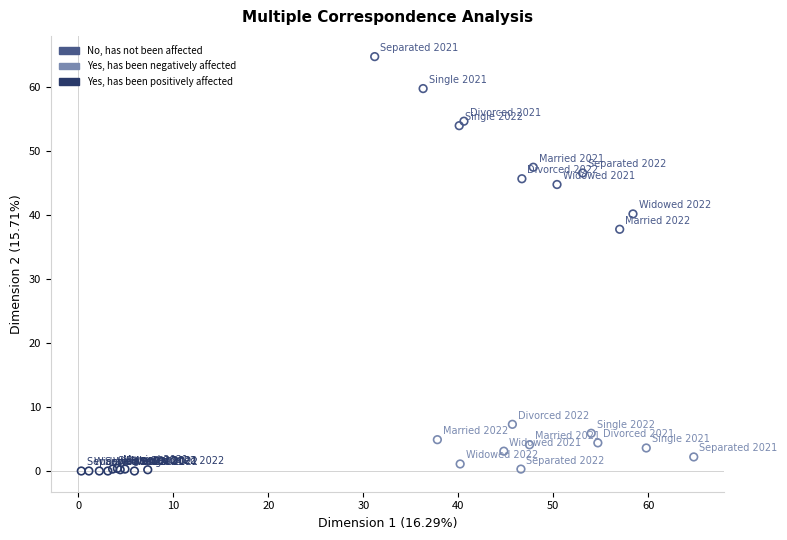

Which series has the largest Y range (max minus min)?

No, has not been affected